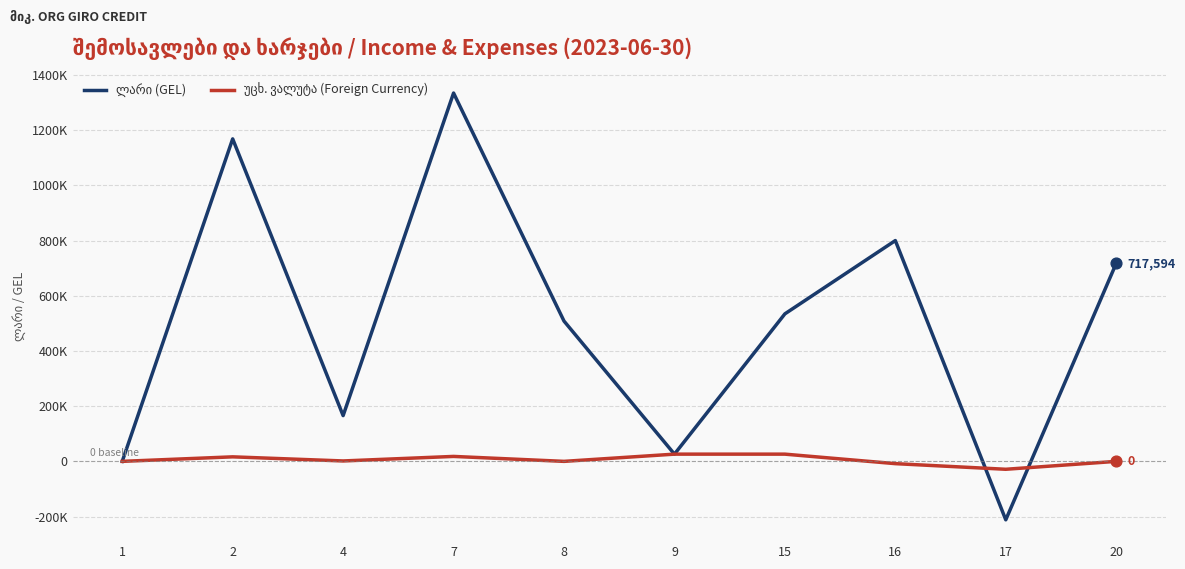

Does the chart have visible grid lines?

Yes